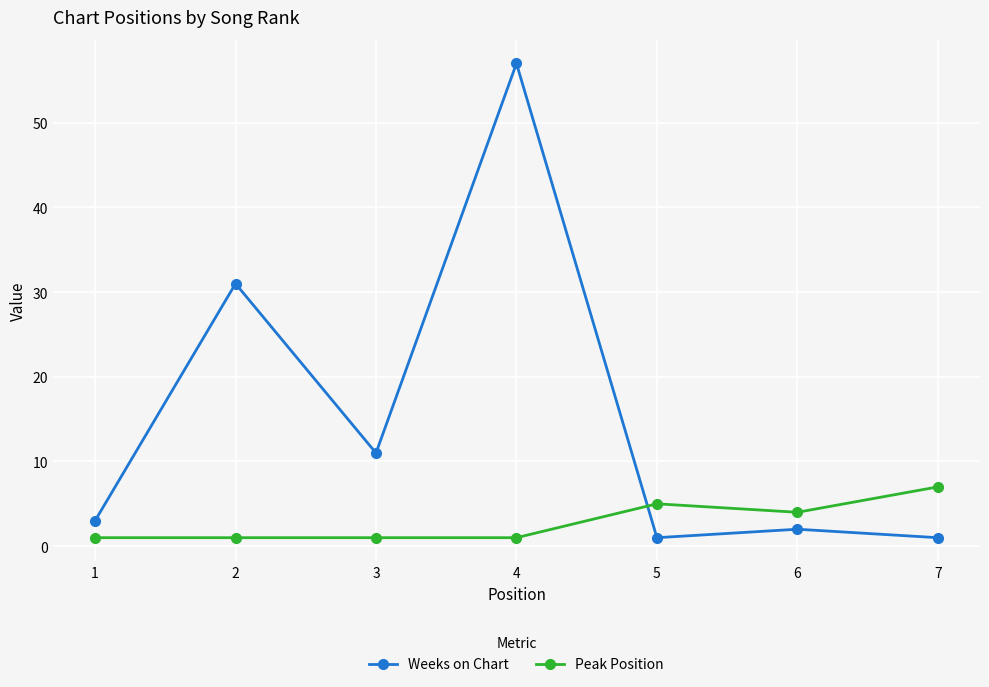

Which series has the largest total across all categories?

Weeks on Chart